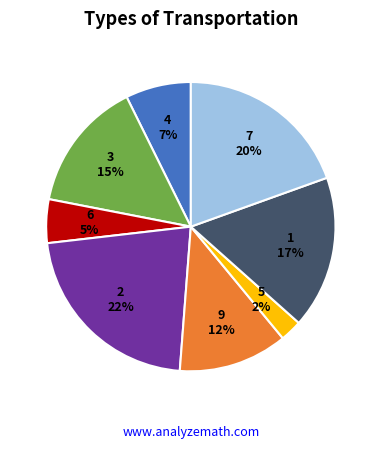

Does any single category account for the majority?

No